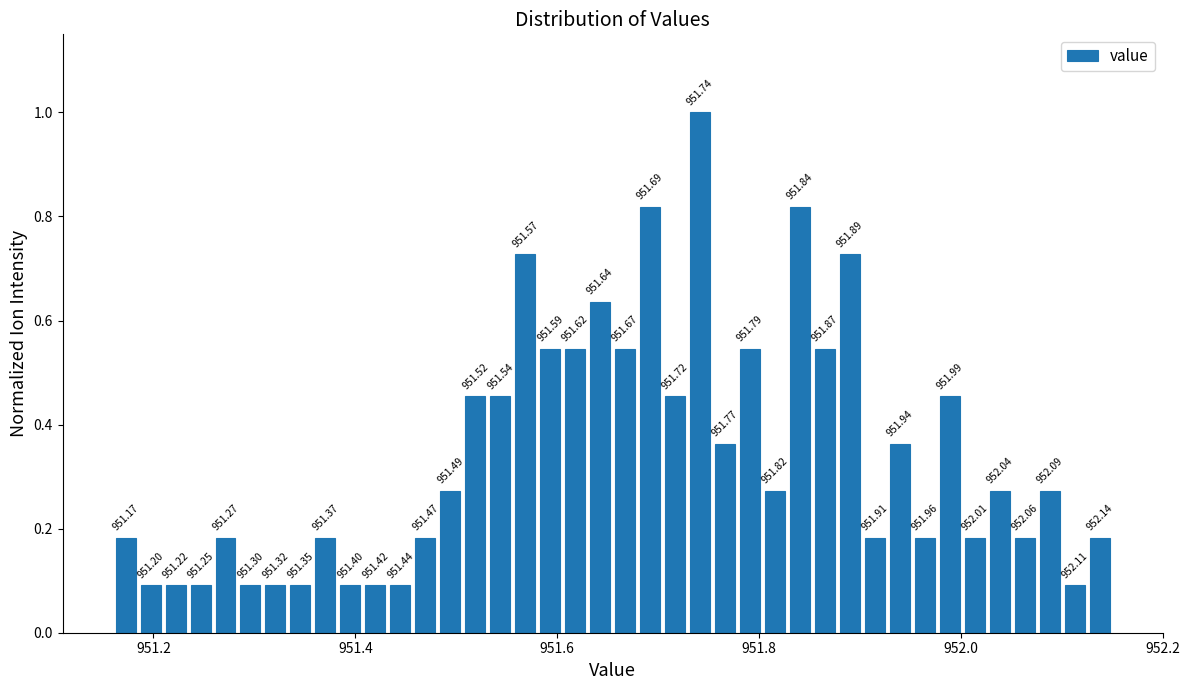

Around what value on the x-axis is the tallest bar? Give the approximate position of its centre, as read against the axis.

951.74